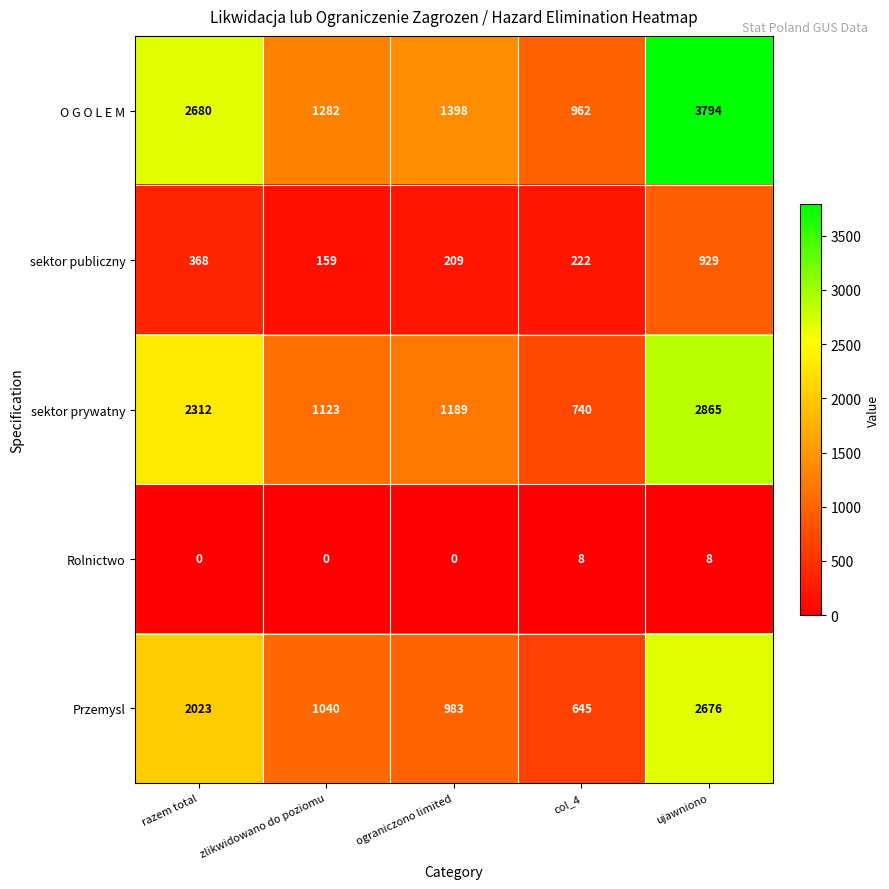

Reading left to right, transcribe all the data shown in this chart.

O G O L E M: razem total=2680	zlikwidowano do poziomu=1282	ograniczono limited=1398	col_4=962	ujawniono=3794
sektor publiczny: razem total=368	zlikwidowano do poziomu=159	ograniczono limited=209	col_4=222	ujawniono=929
sektor prywatny: razem total=2312	zlikwidowano do poziomu=1123	ograniczono limited=1189	col_4=740	ujawniono=2865
Rolnictwo: razem total=0	zlikwidowano do poziomu=0	ograniczono limited=0	col_4=8	ujawniono=8
Przemysl: razem total=2023	zlikwidowano do poziomu=1040	ograniczono limited=983	col_4=645	ujawniono=2676